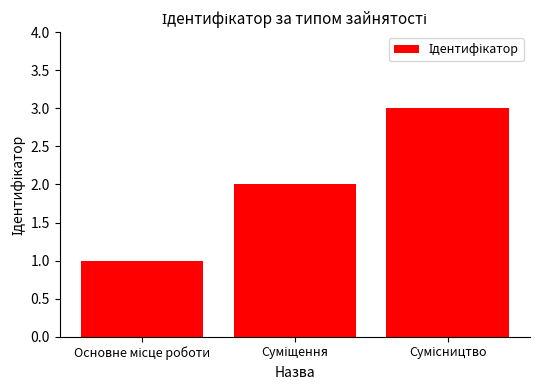

What is the sum of all values?

6